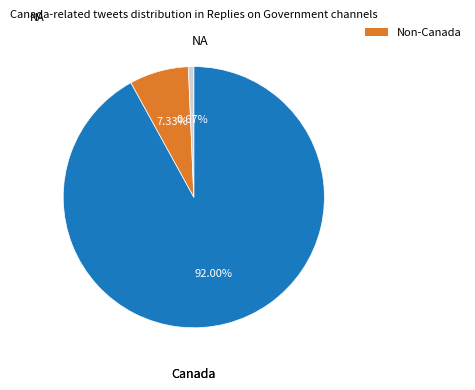

Does any single category account for the majority?

Yes